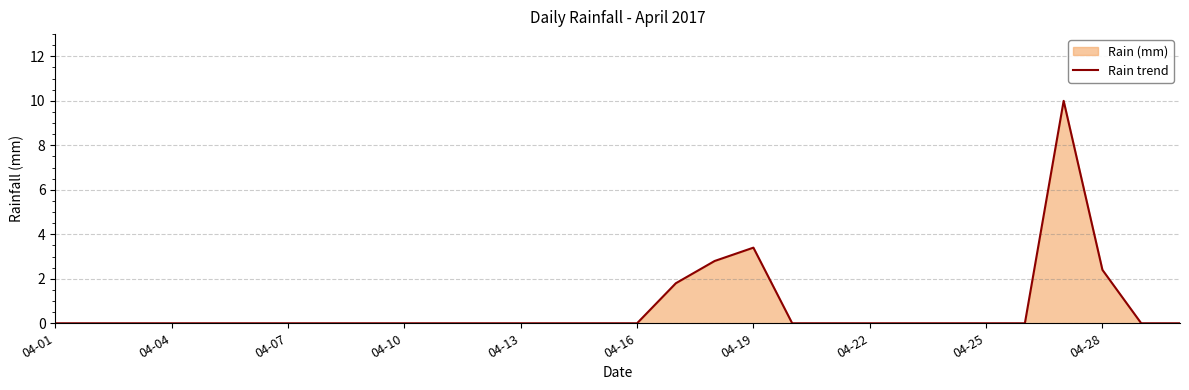

How many lines are shown in the chart?

1